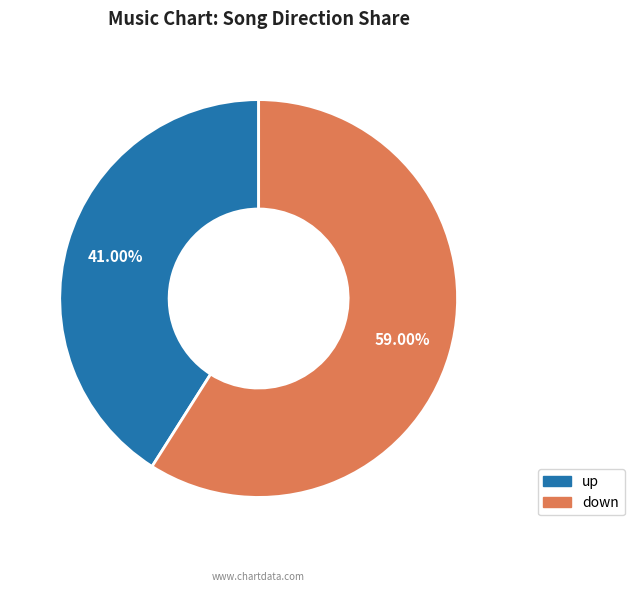

Which slice represents more than half of the pie?

down